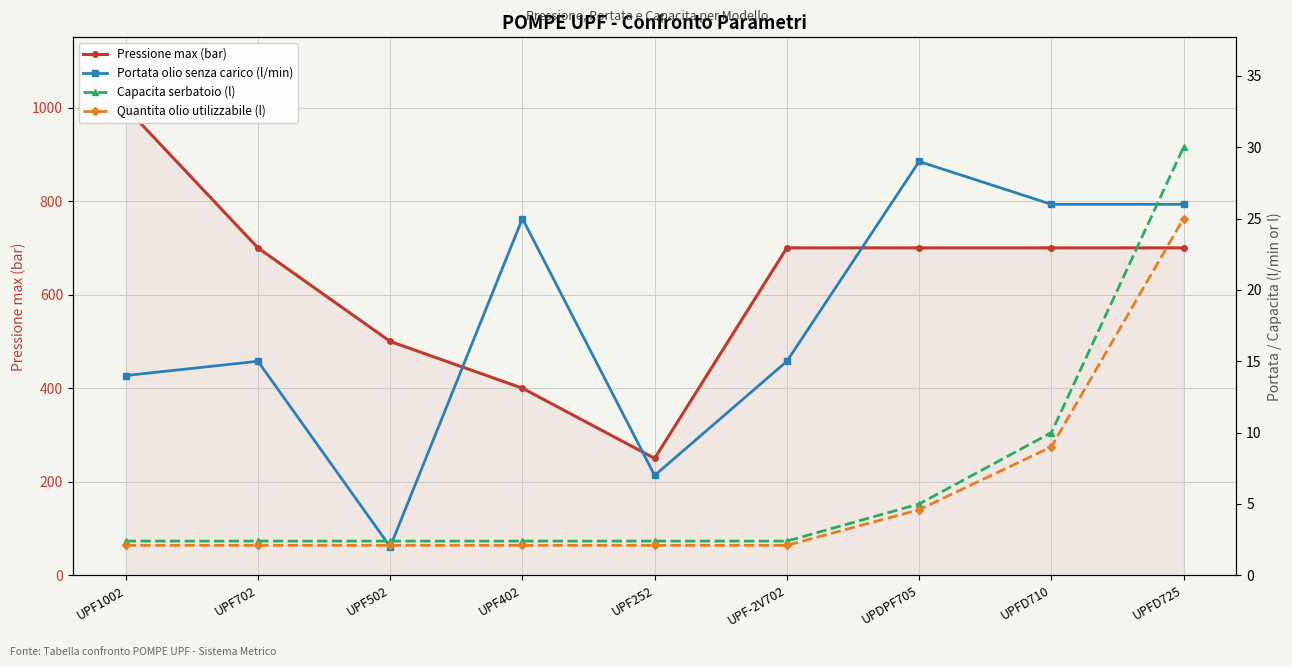

Is this an area chart (filled region under the line)?

No